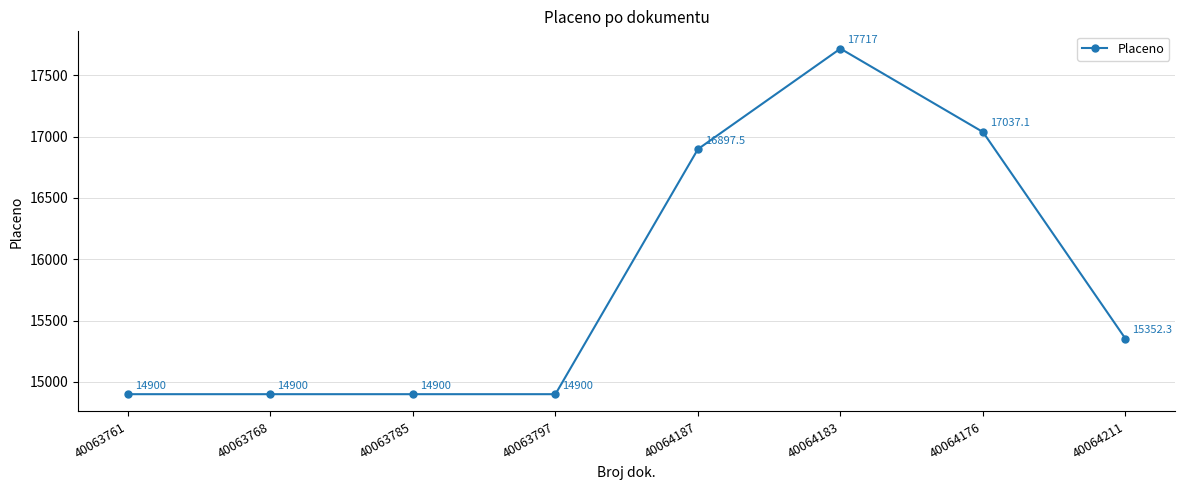

How many categories are shown in the chart?

8